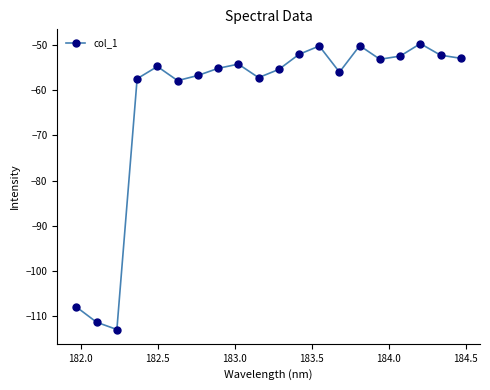

What is the maximum value shown in the chart?

-49.7